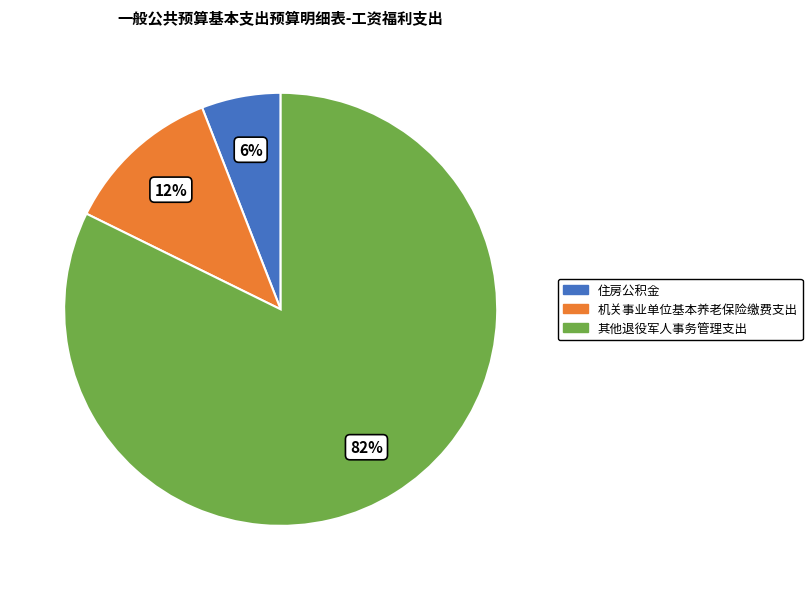

To the nearest percent, what is the difference between the 机关事业单位基本养老保险缴费支出 and 其他退役军人事务管理支出 slice percentages?

70%